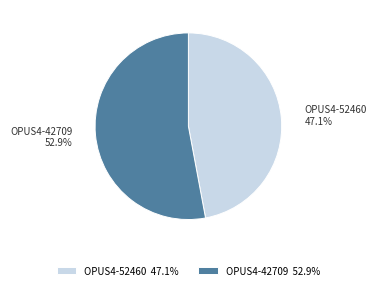

What is the ratio of the value at OPUS4-52460 to the value at OPUS4-42709?

0.9